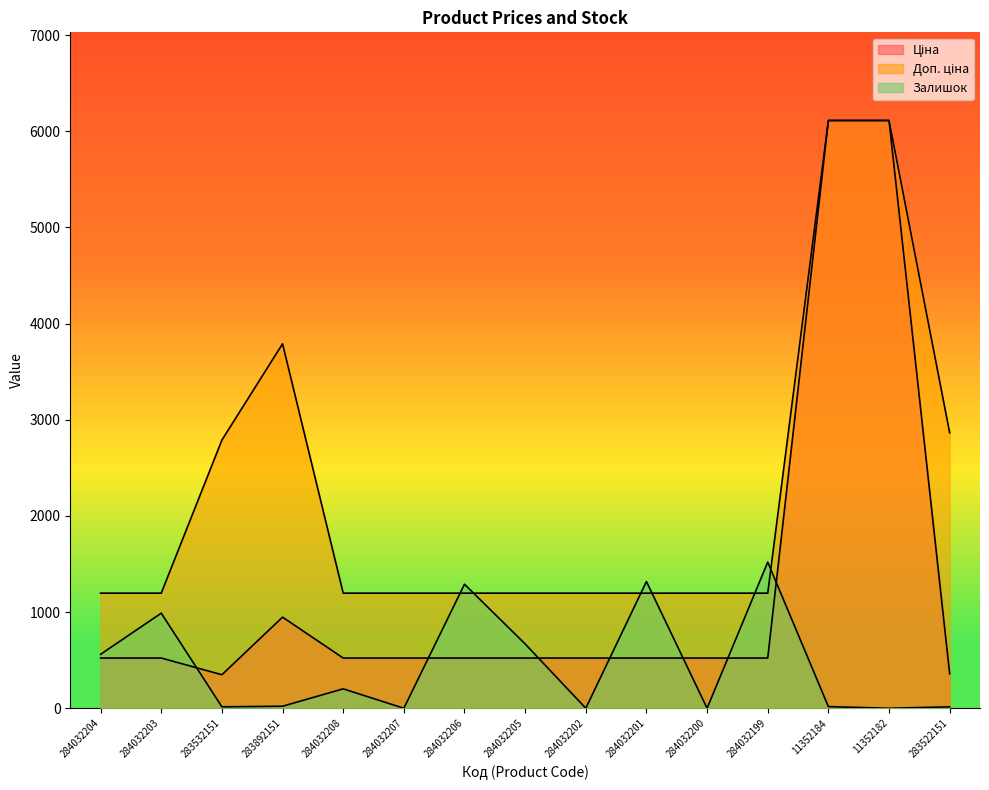

At which category does the chart reach its minimum across all series?

284032207